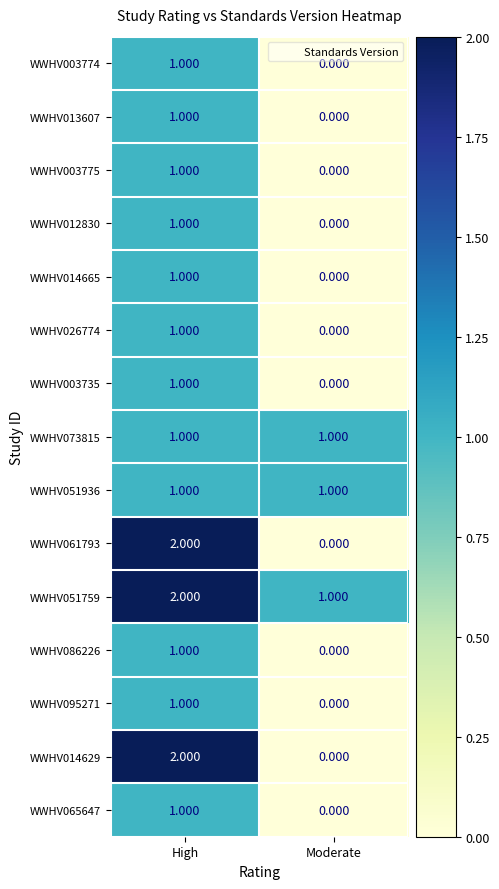

Where is WWHV051759 nearest to the value 1?

Moderate